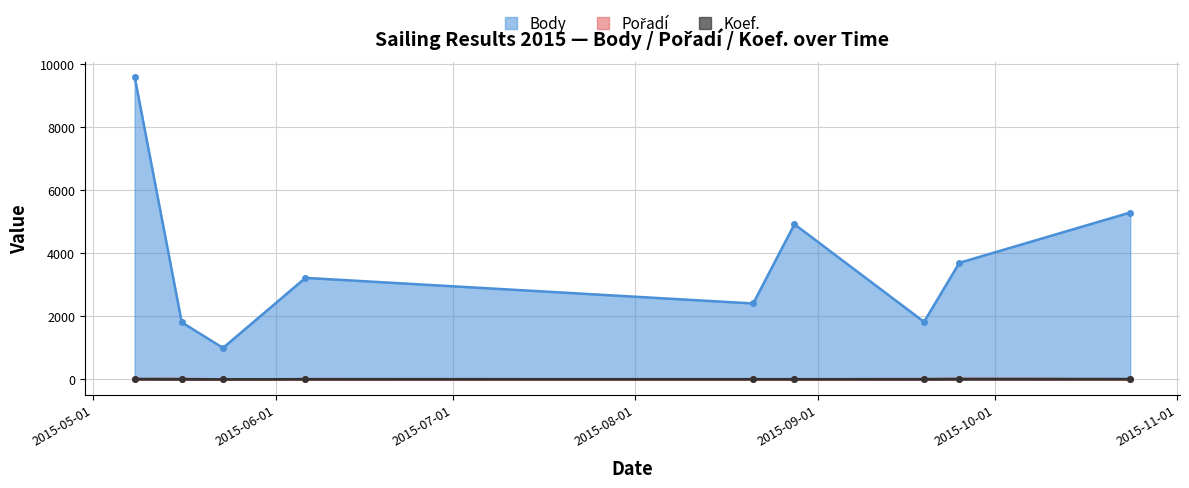

Is it true that Pořadí equals 3 at 2015-05-23?

False